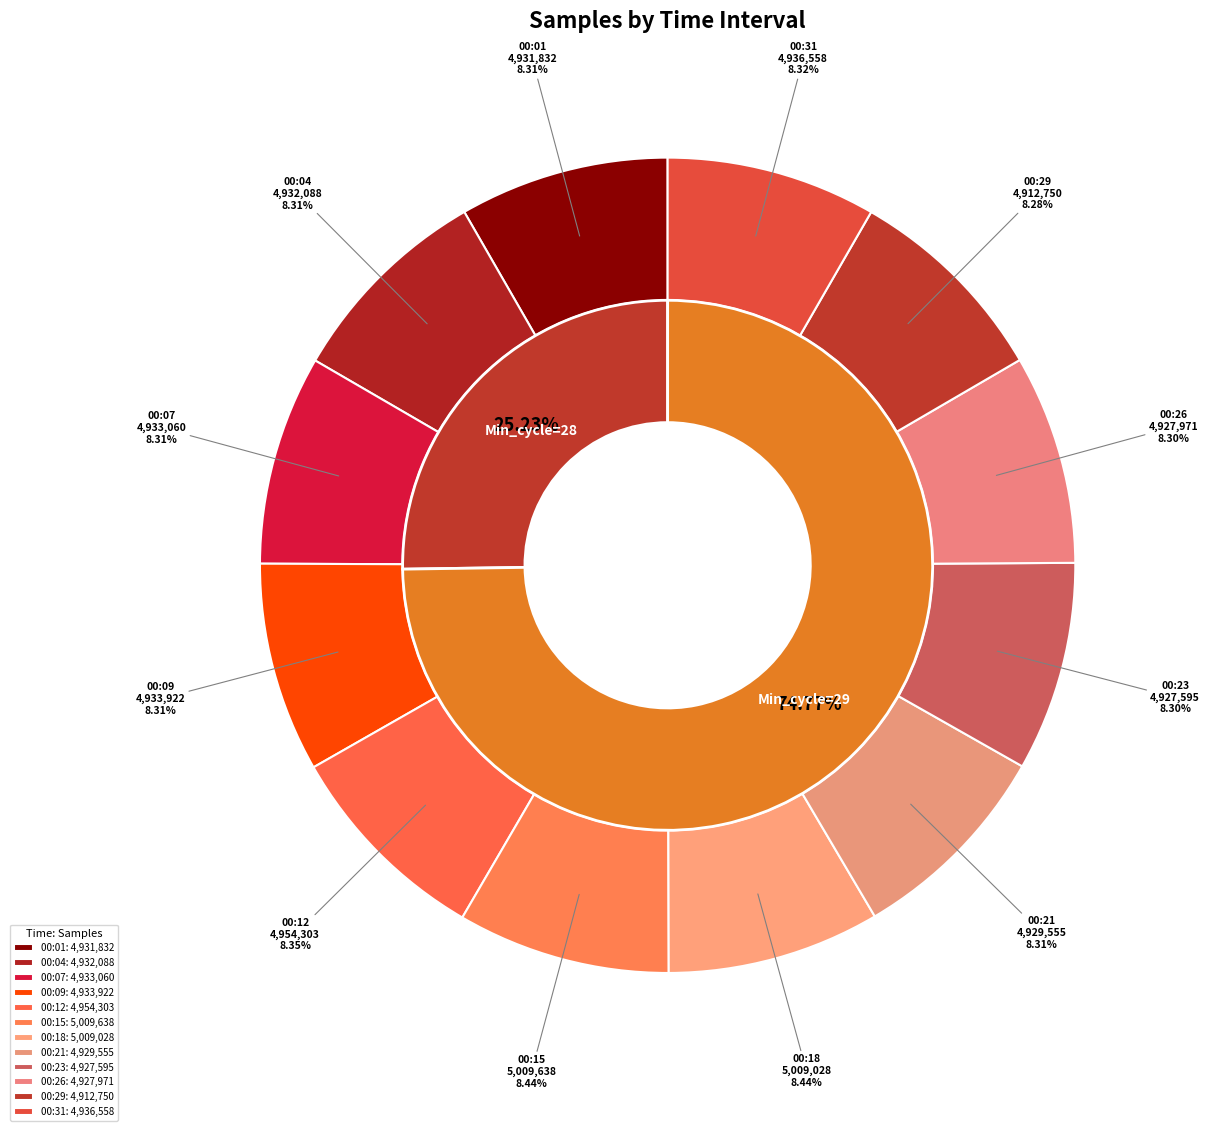

To the nearest percent, what percentage of the pie is 00:07?

8%